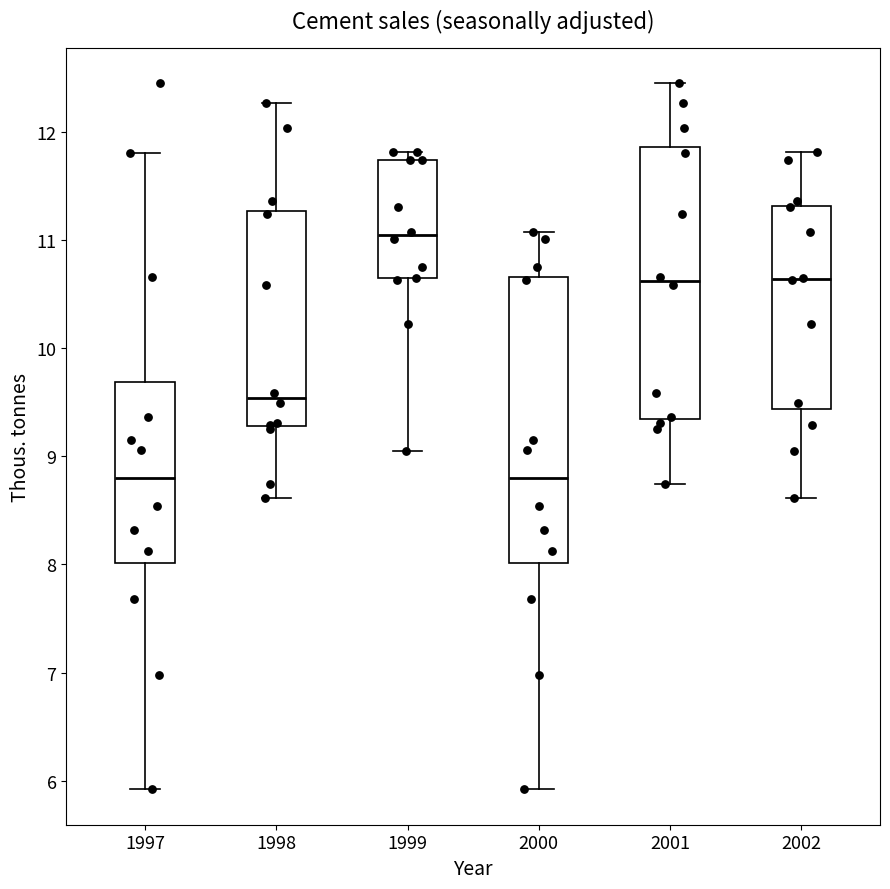

Reading left to right, read every box against the y-axis: the position of its median line, the range the box covers, and the ends of its whiskers. The values are not printed on the chart, so give them approximately, as read against the axis.

1997: median 8.8, box 8.0 to 9.7, whiskers 5.9 to 11.8
1998: median 9.5, box 9.3 to 11.3, whiskers 8.6 to 12.3
1999: median 11.0, box 10.6 to 11.7, whiskers 9.1 to 11.8
2000: median 8.8, box 8.0 to 10.7, whiskers 5.9 to 11.1
2001: median 10.6, box 9.3 to 11.9, whiskers 8.7 to 12.5
2002: median 10.6, box 9.4 to 11.3, whiskers 8.6 to 11.8